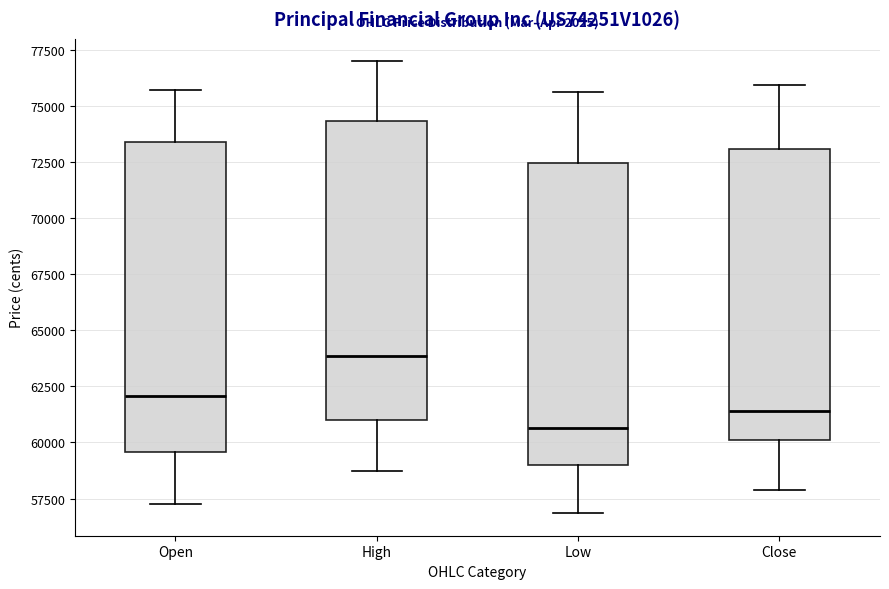

Reading left to right, read every box against the y-axis: the position of its median line, the range the box covers, and the ends of its whiskers. The values are not printed on the chart, so give them approximately, as read against the axis.

Open: median 62000, box 59500 to 73500, whiskers 57500 to 75500
High: median 64000, box 61000 to 74500, whiskers 58500 to 77000
Low: median 60500, box 59000 to 72500, whiskers 57000 to 75500
Close: median 61500, box 60000 to 73000, whiskers 58000 to 76000